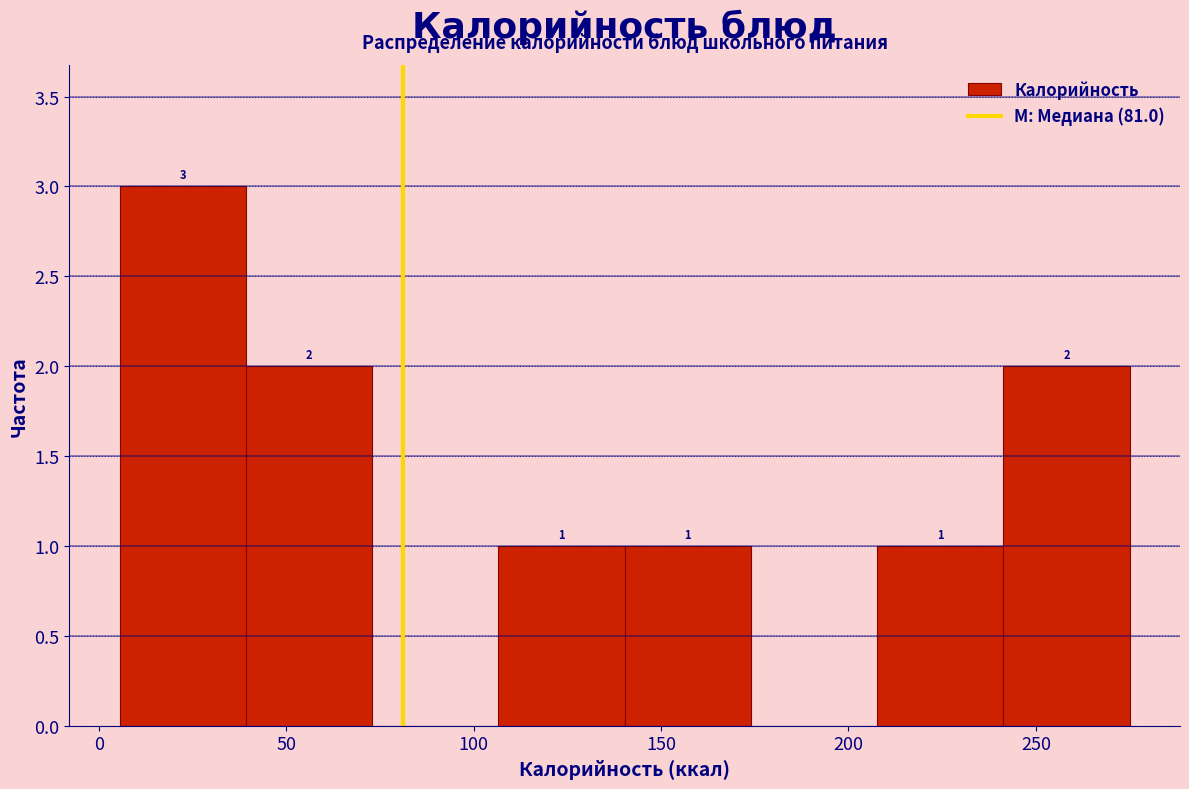

Over which range of the x-axis is the bar tallest?

5 to 40